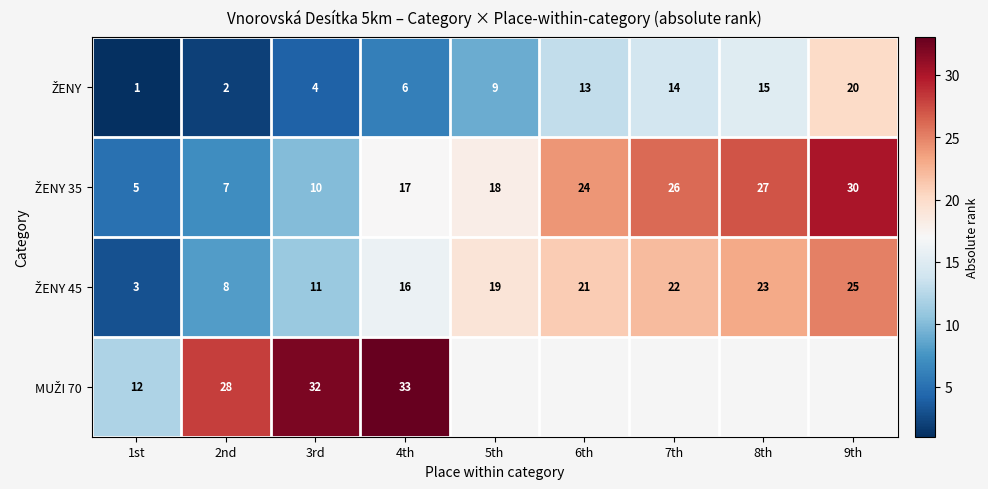

What is the spread (max minus min) of values at 4th?

27